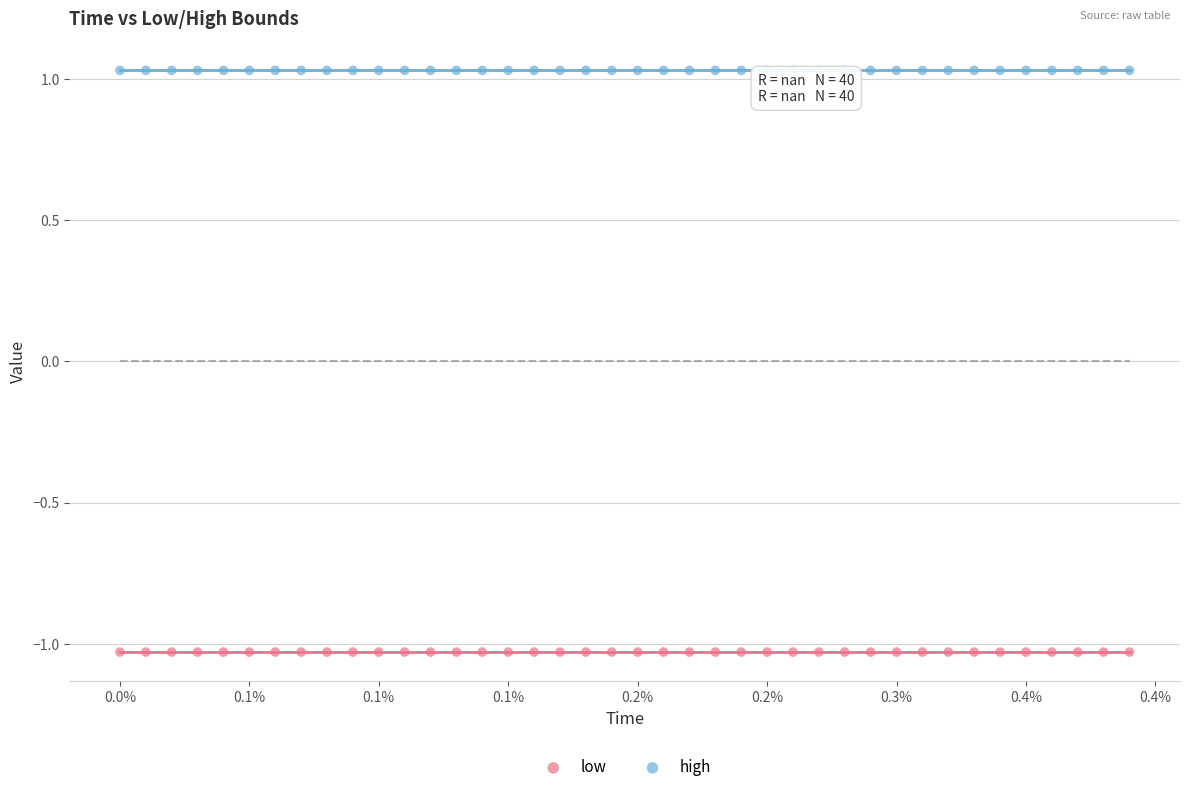

Which series contains the highest Y value?

high